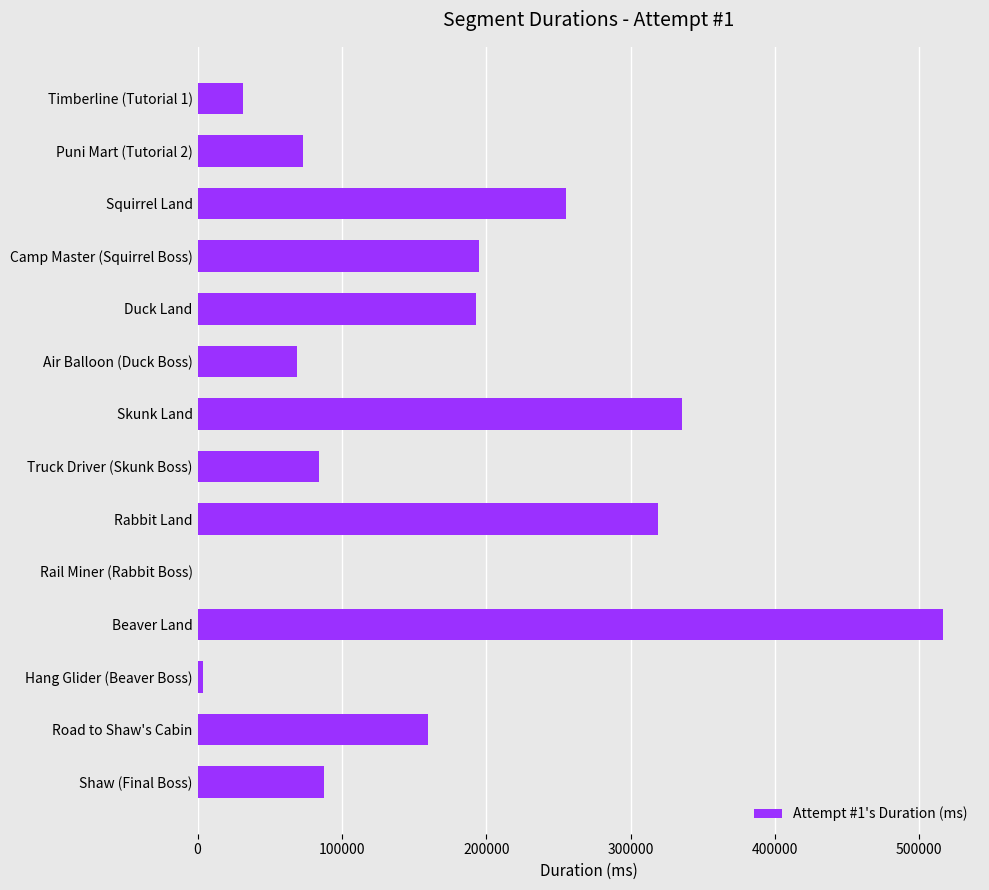

How many series are shown in this chart?

1